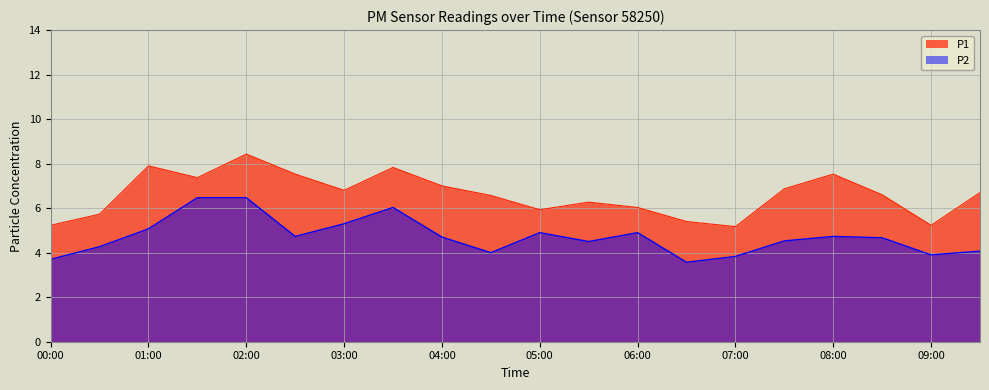

Reading left to right, what are all the values shown in this chart?

P1: 00:00=5.2	00:30=5.7	01:00=7.9	01:30=7.4	02:00=8.4	02:30=7.5	03:00=6.8	03:30=7.8	04:00=7.0	04:30=6.6	05:00=5.9	05:30=6.3	06:00=6.0	06:30=5.4	07:00=5.2	07:30=6.9	08:00=7.5	08:30=6.6	09:00=5.2	09:30=6.7
P2: 00:00=3.7	00:30=4.3	01:00=5.1	01:30=6.5	02:00=6.5	02:30=4.7	03:00=5.3	03:30=6.0	04:00=4.7	04:30=4.0	05:00=4.9	05:30=4.5	06:00=4.9	06:30=3.6	07:00=3.8	07:30=4.5	08:00=4.7	08:30=4.7	09:00=3.9	09:30=4.1